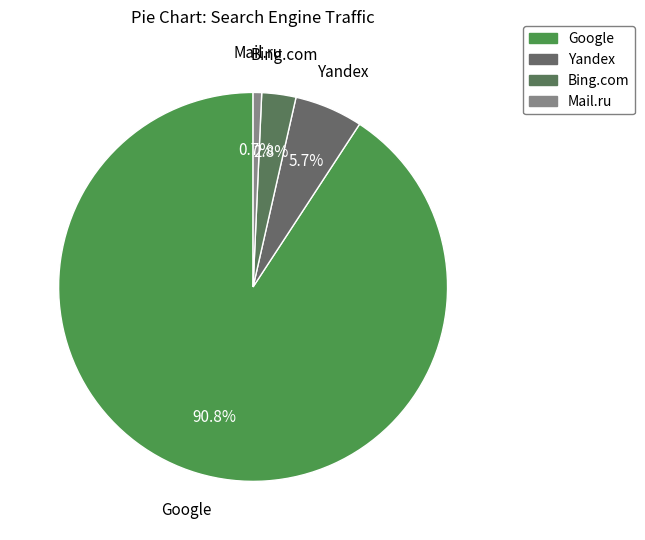

What is the smallest slice in the pie chart?

Mail.ru